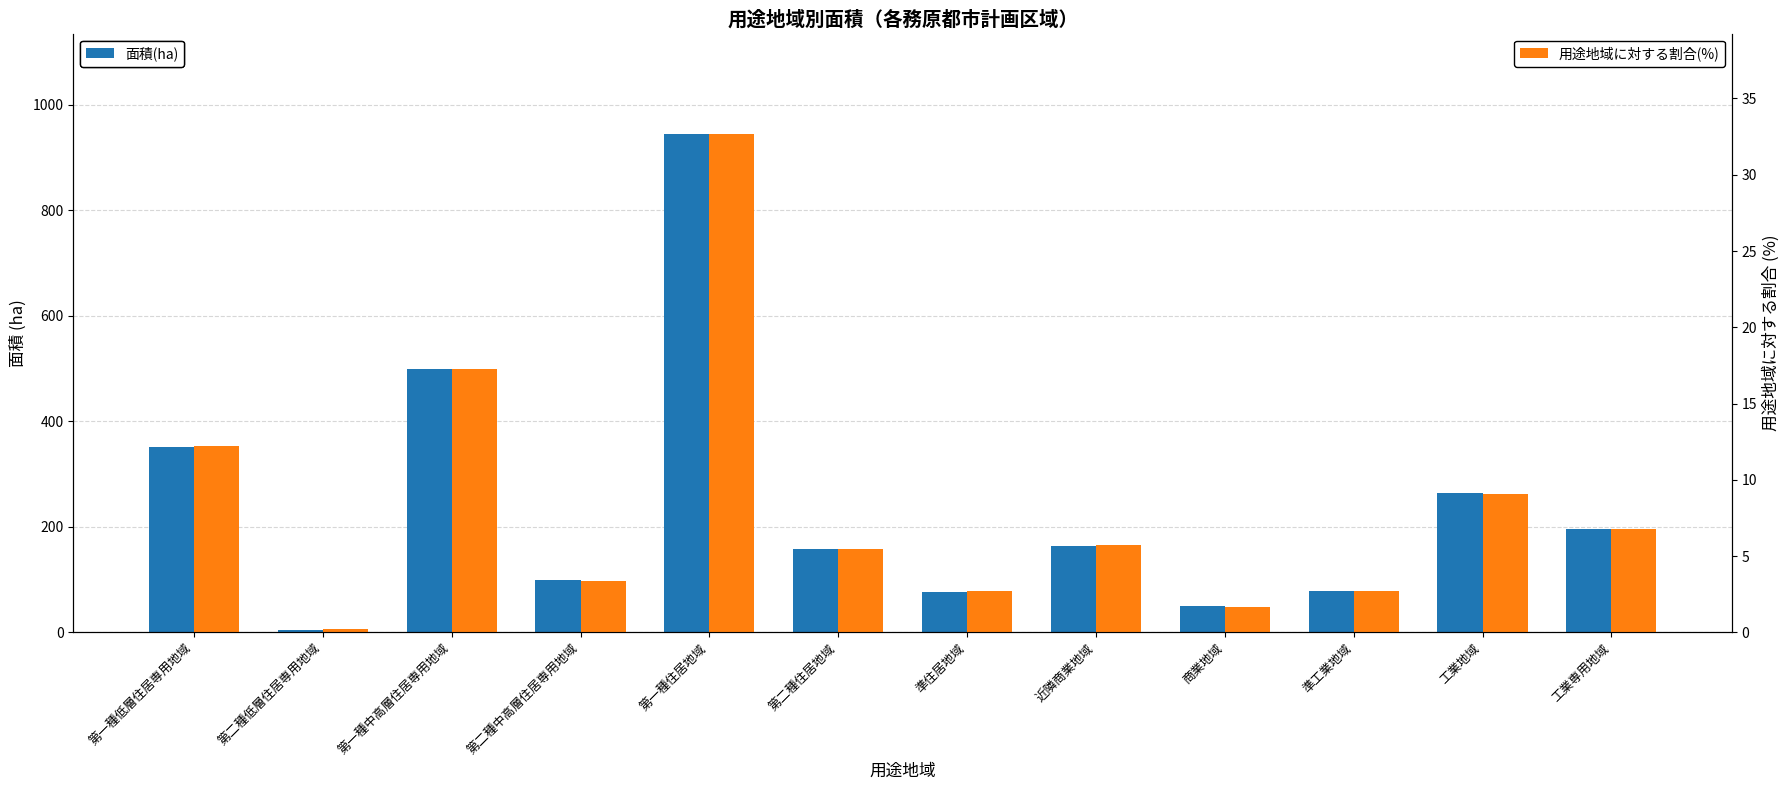

The value of 面積(ha) at 商業地域 is 50.3. True or false?

True